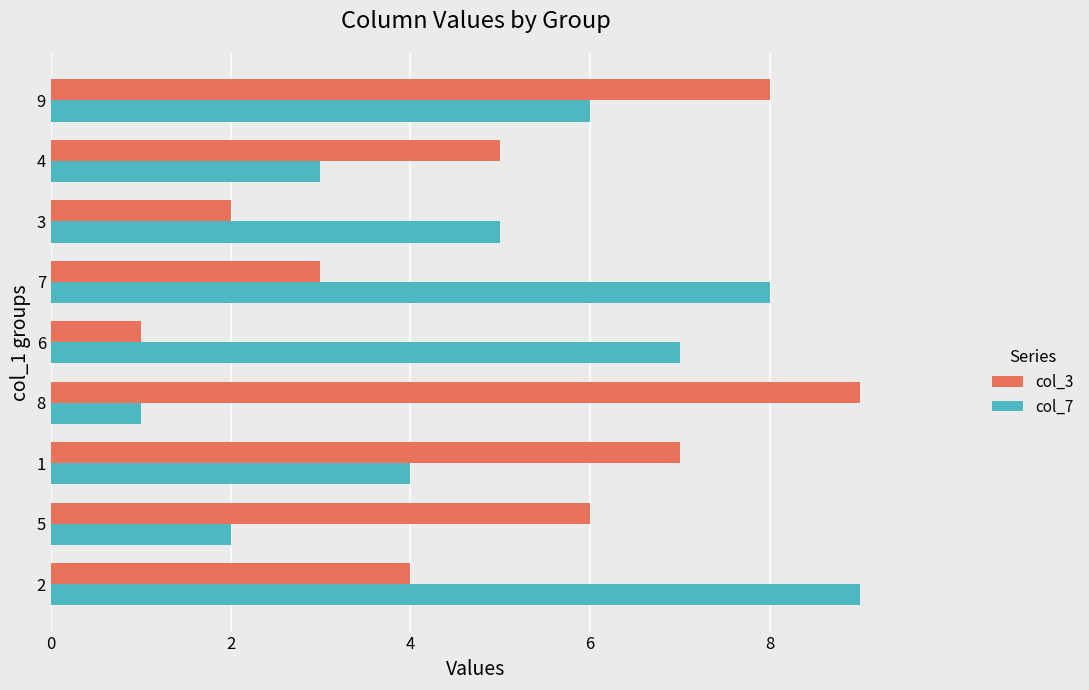

Rank the categories by col_3 value from highest to lowest.

8, 9, 1, 5, 4, 2, 7, 3, 6